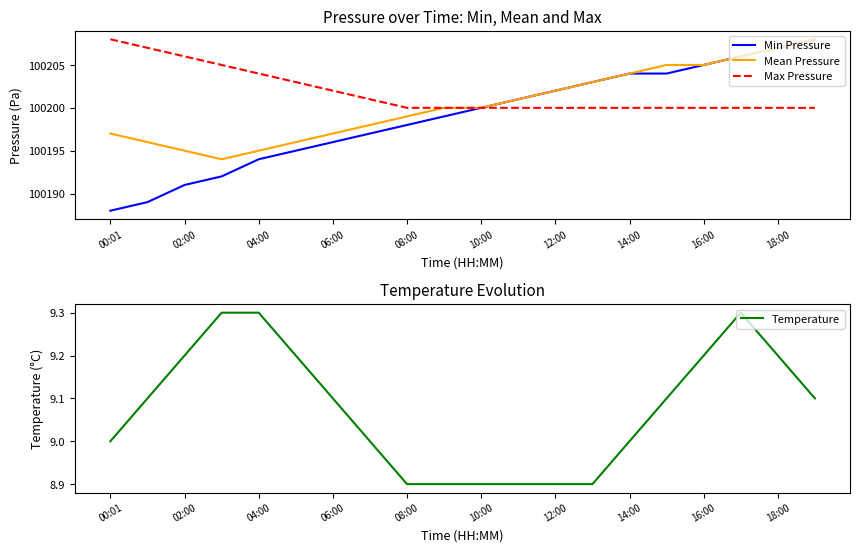

The value of Max Pressure at 02:00 is 138098.9. True or false?

False